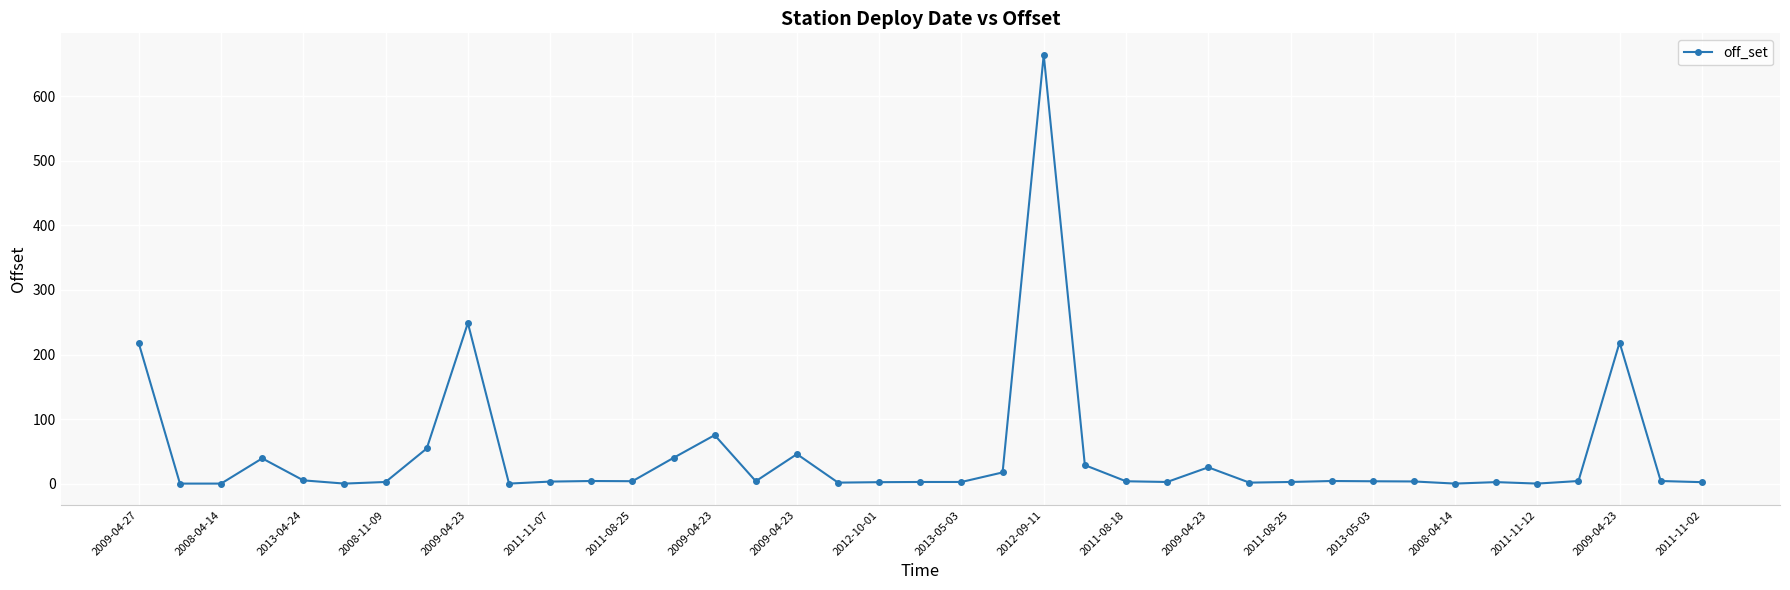

True or false: the data has more than 0 interior local peaks.

True